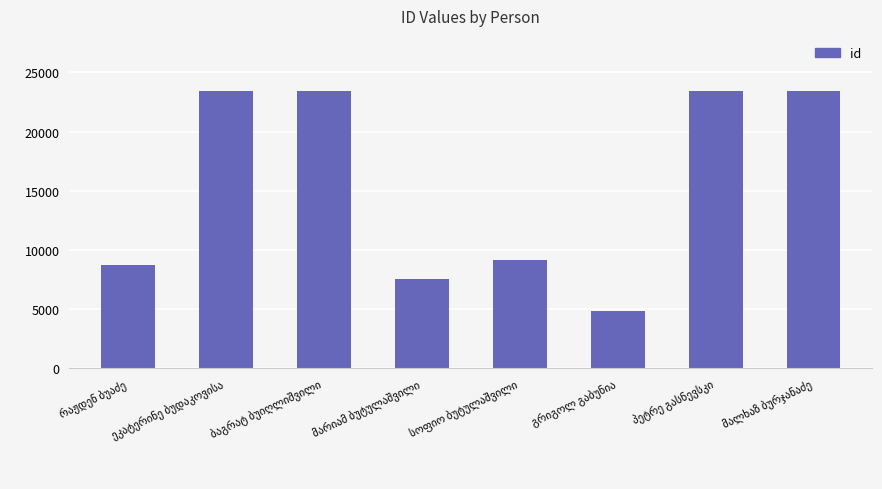

What is the value of the 8th bar from the left?

23382